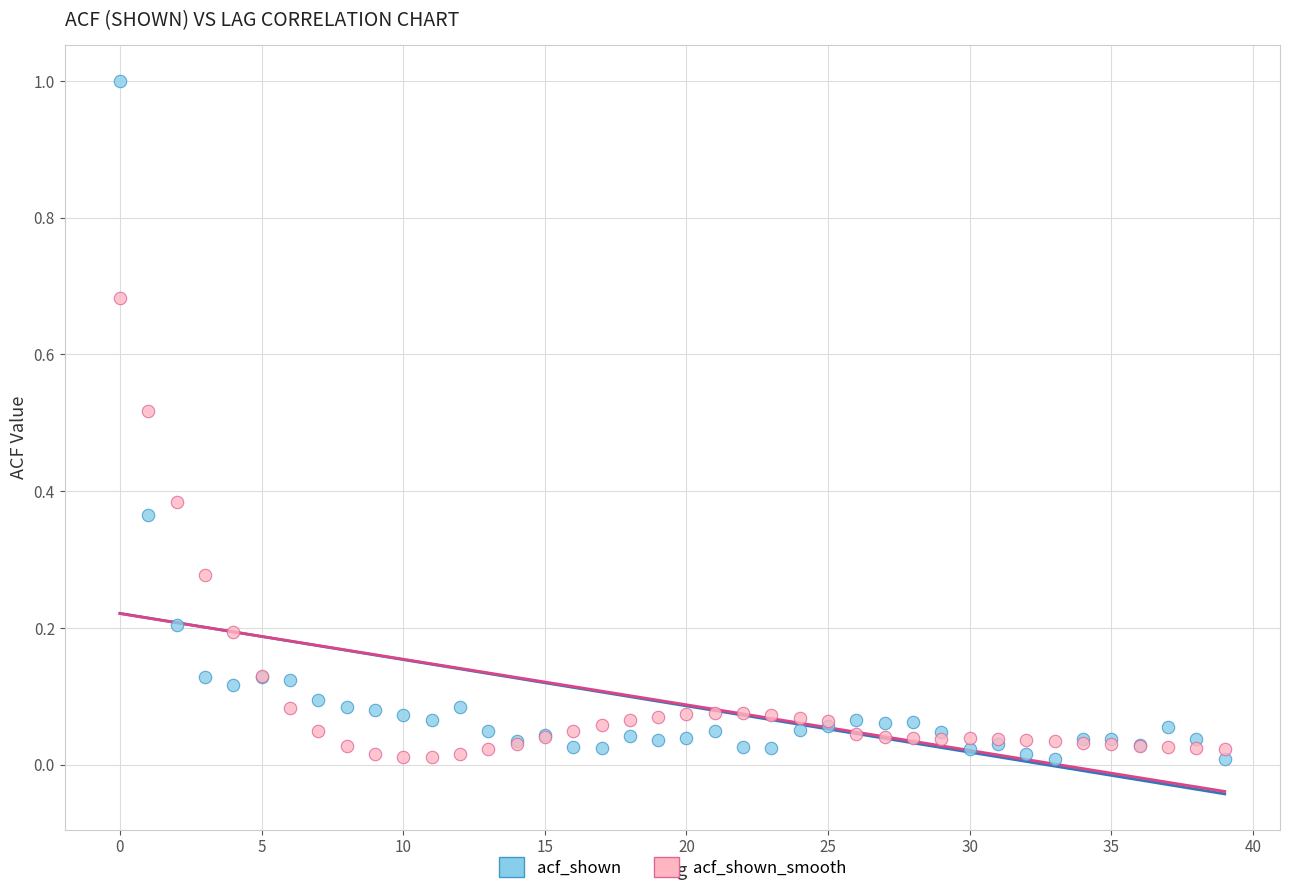

Which series has the widest spread of Y values?

acf_shown